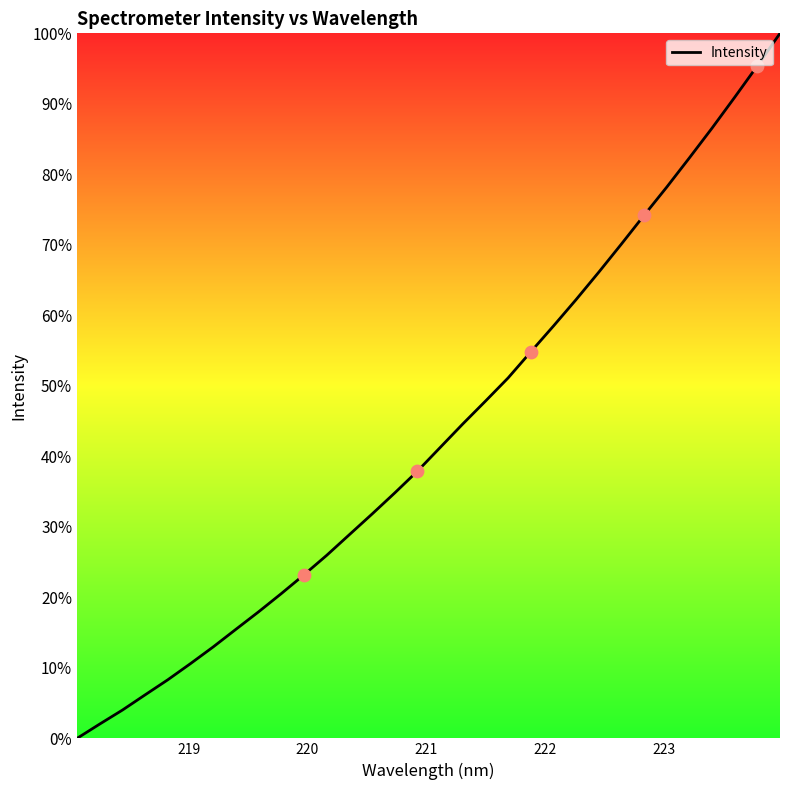

What is the difference between the maximum and minimum values?

100.0